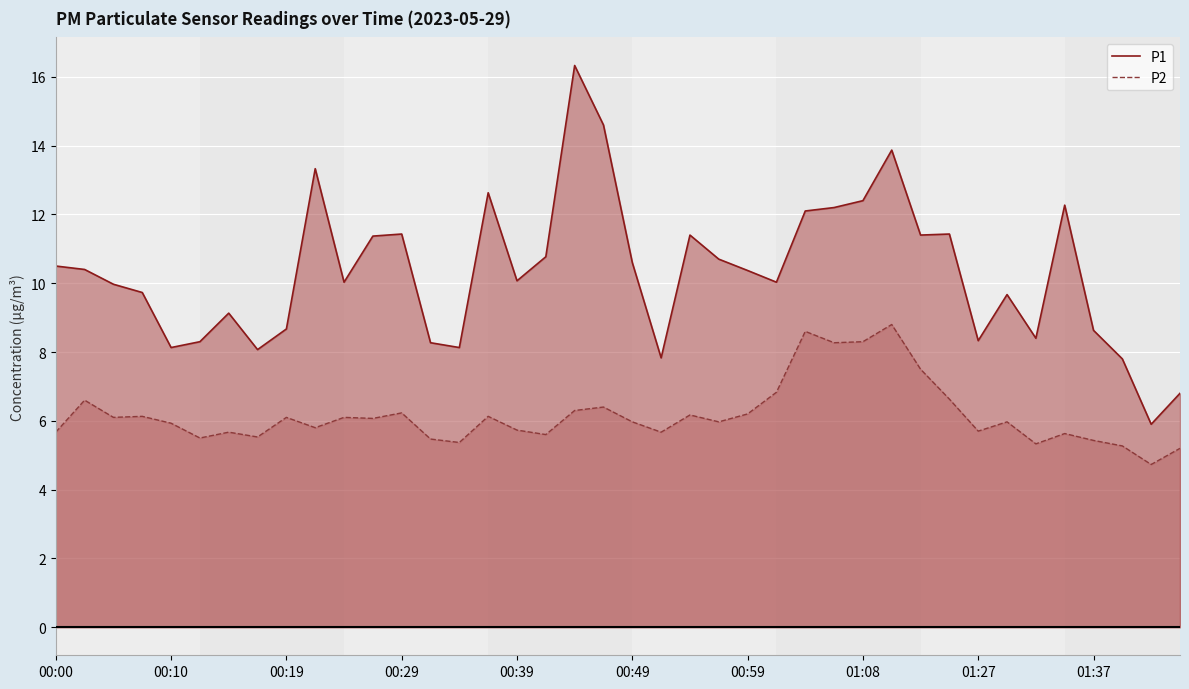

What is the highest value of the P2 series?

8.8